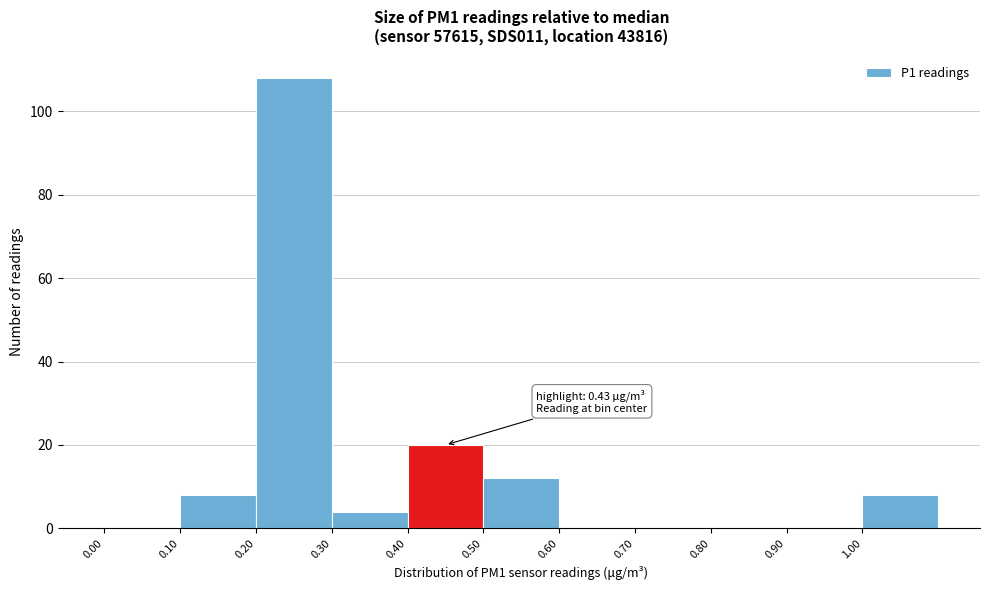

Over which range of the x-axis is the bar tallest?

0.2 to 0.3